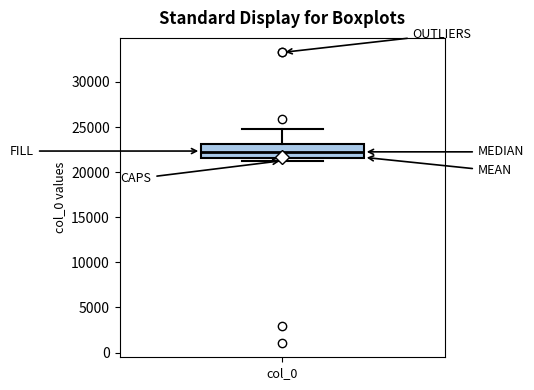

Transcribe this box plot: give where the median line is, the range the box spans, and where the two whiskers end, as read against the y-axis. The values are not printed on the chart, so give them approximately, as read against the axis.

median 22500, box 21500 to 23000, whiskers 21500 (just below the box's lower edge) to 25000